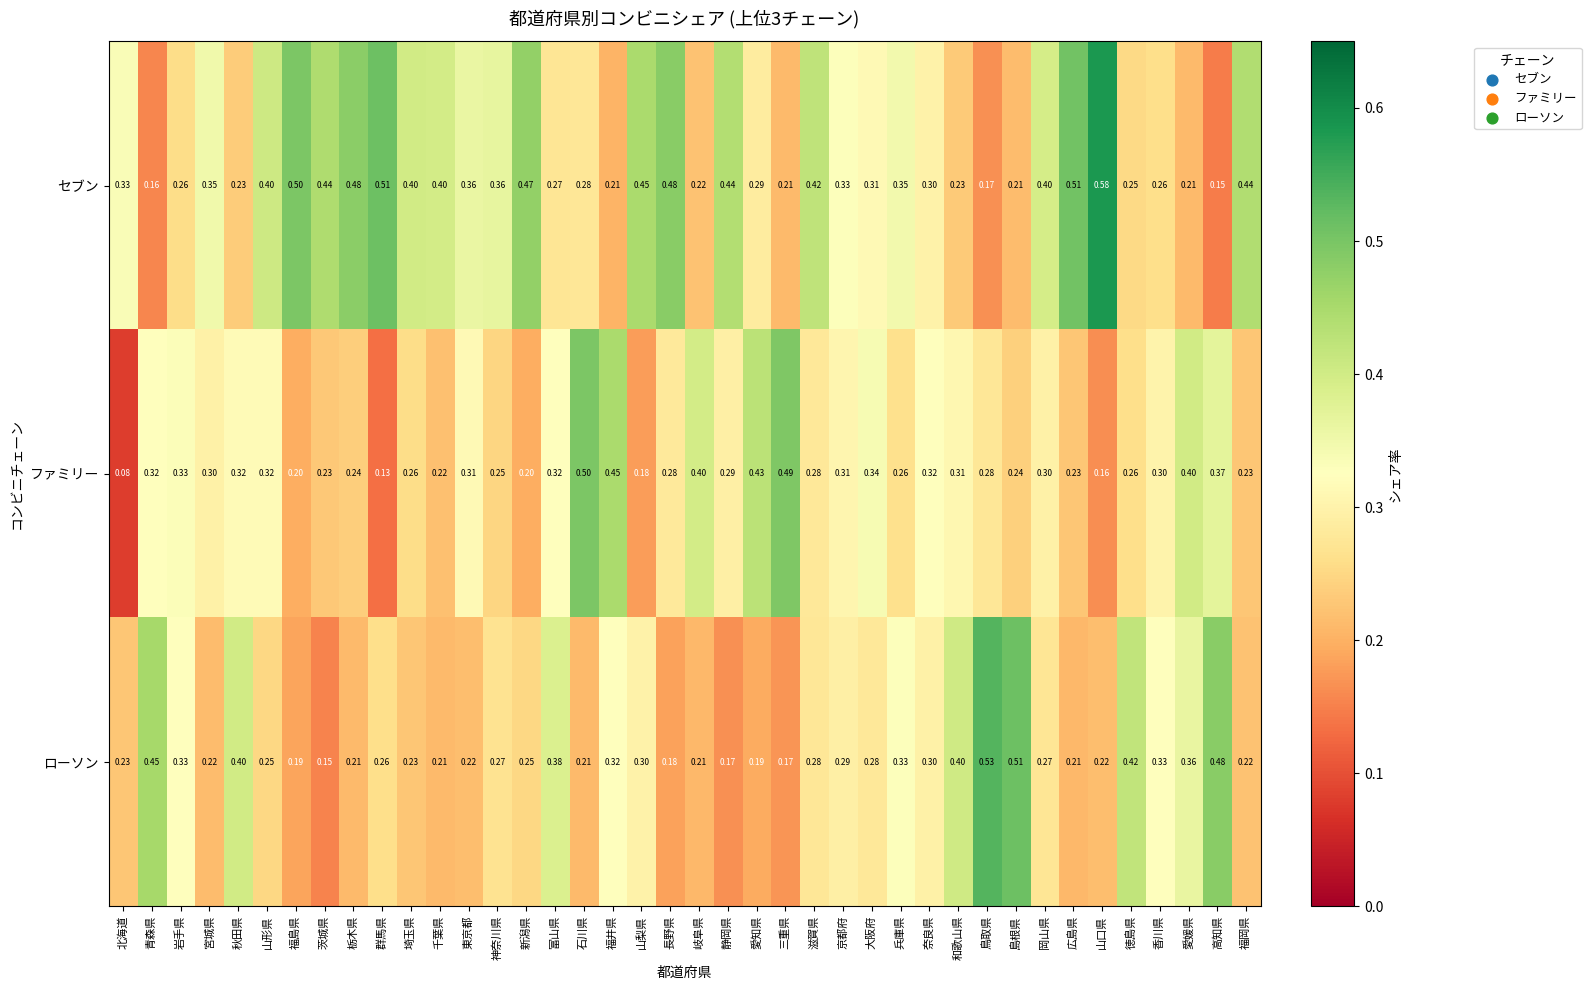

Between 東京都 and 高知県, which series saw the biggest shift?

ローソン